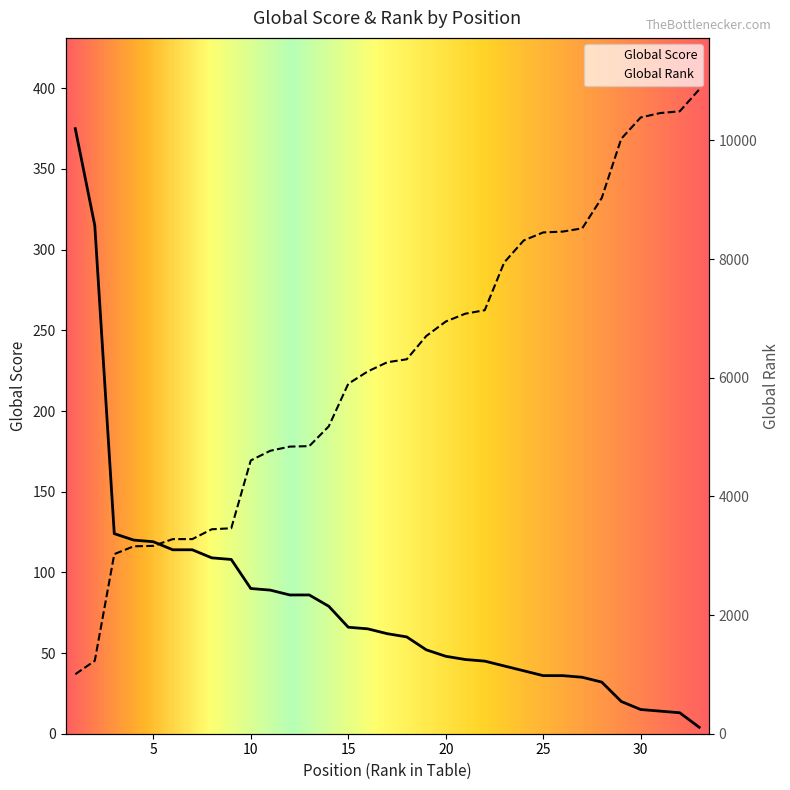

What value does the Global Score series have at 3, to the nearest 10?

120